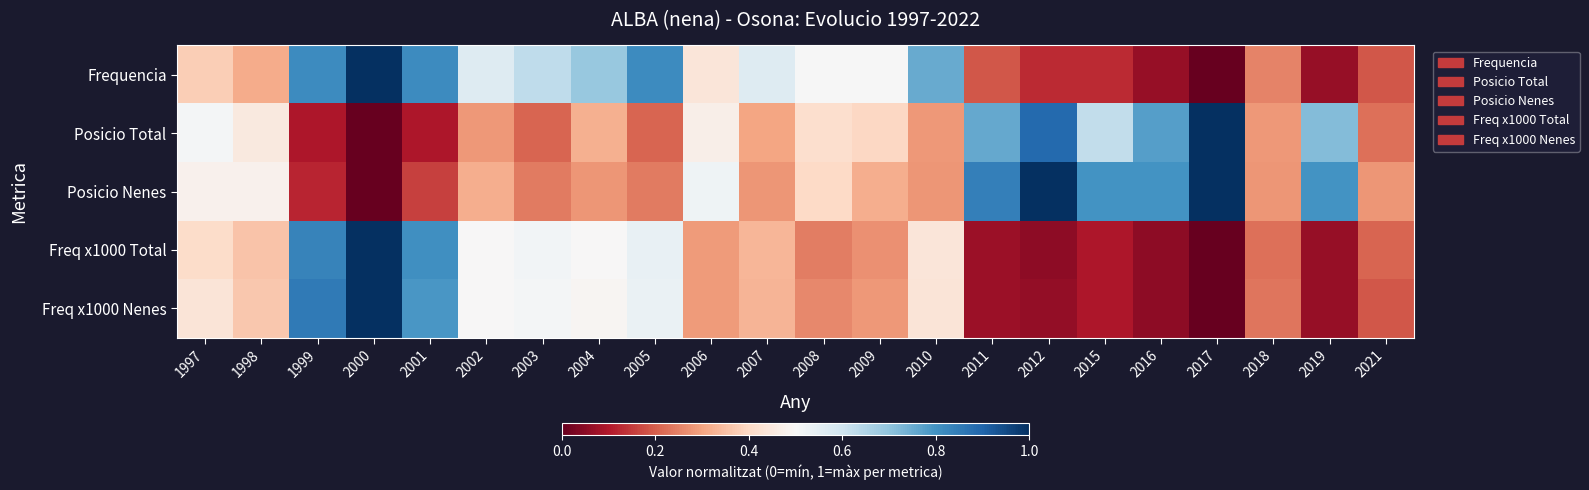

Which has a higher value, 2008 or 2018?

2008